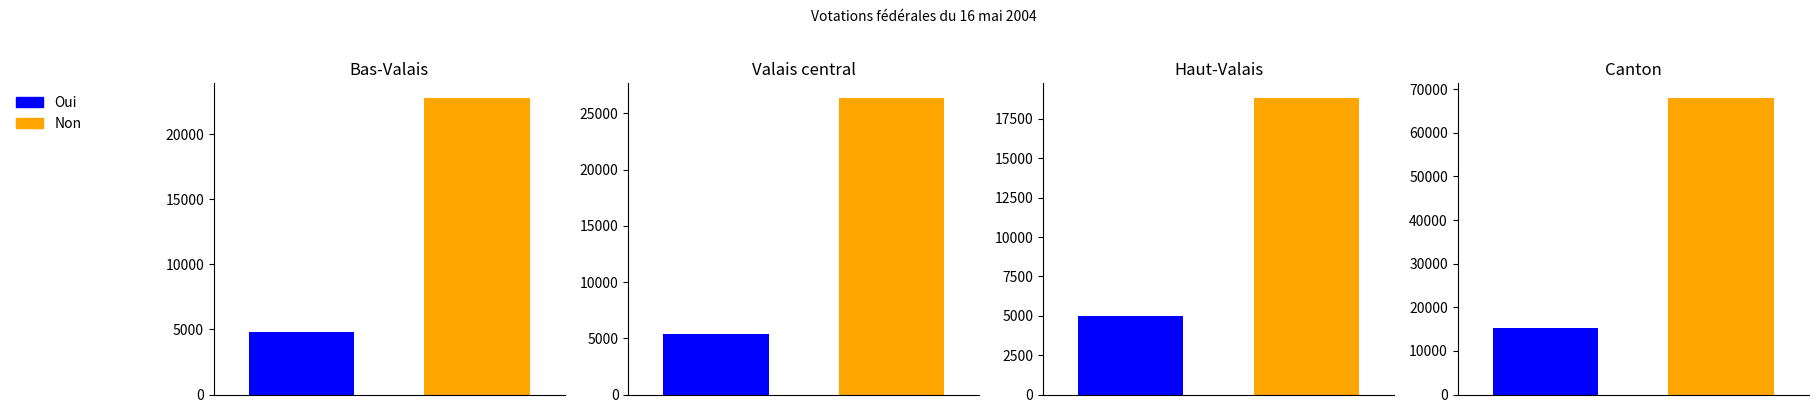

How many values in the Non series exceed 26362?

1